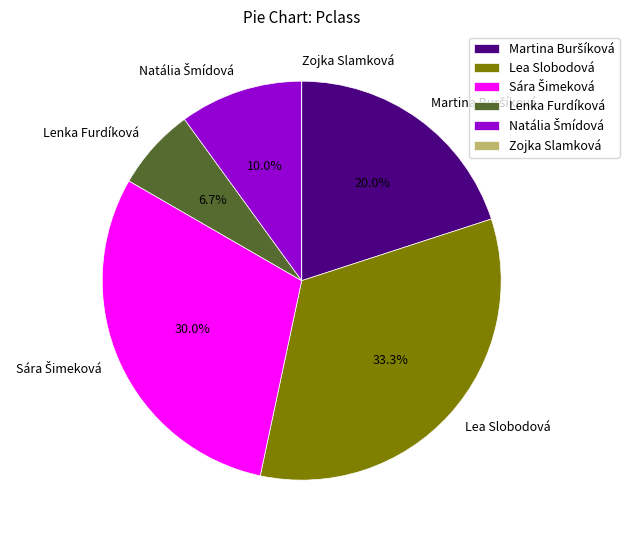

Which category has the biggest portion of the pie?

Lea Slobodová